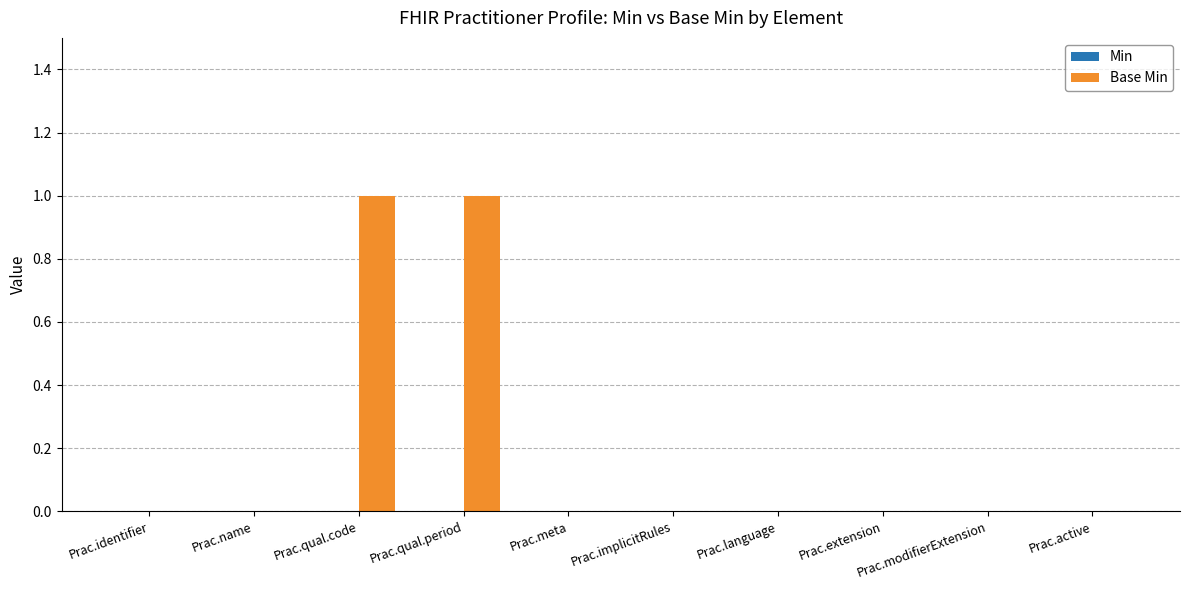

The chart shows a value of 0 at Prac.active. True or false?

True